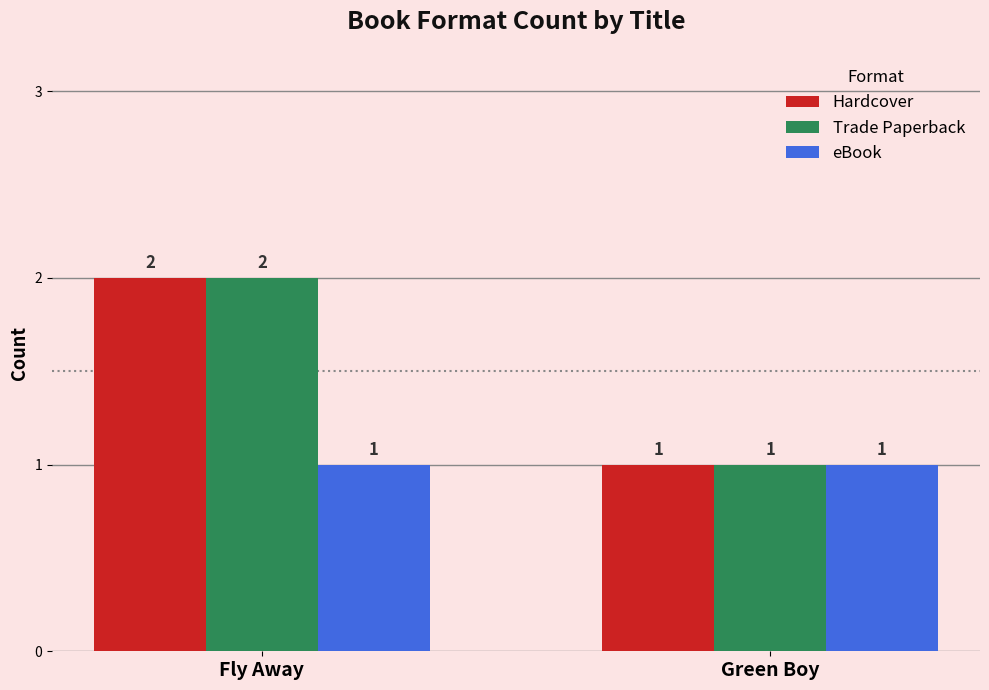

What is the lowest value of the eBook series?

1